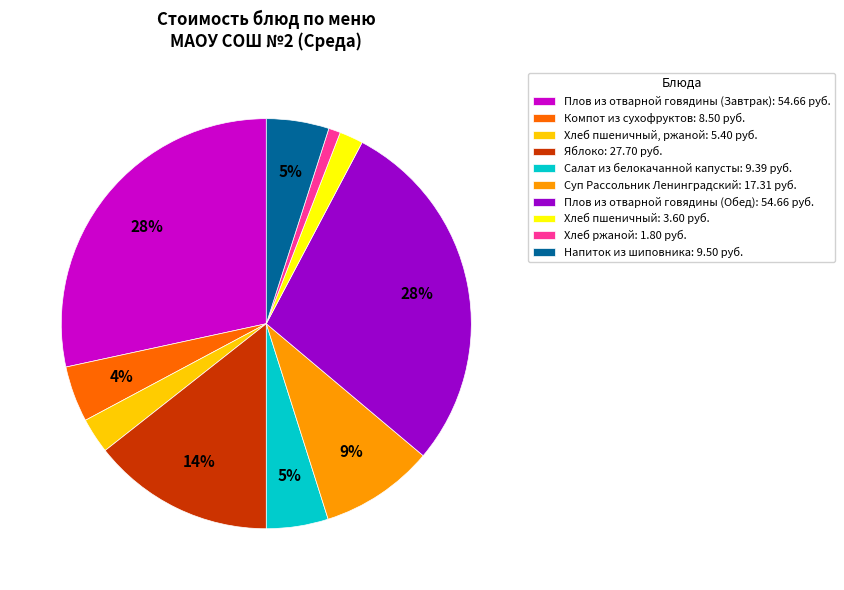

Count the number of slices in the pie.

10